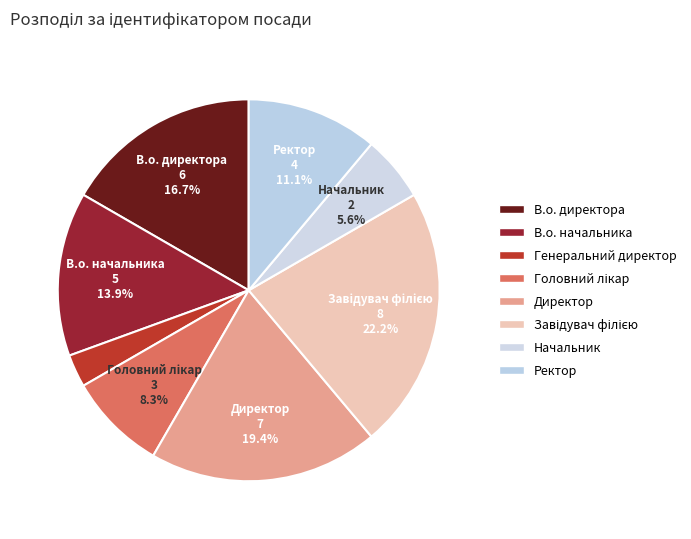

How many segments does this pie chart have?

8